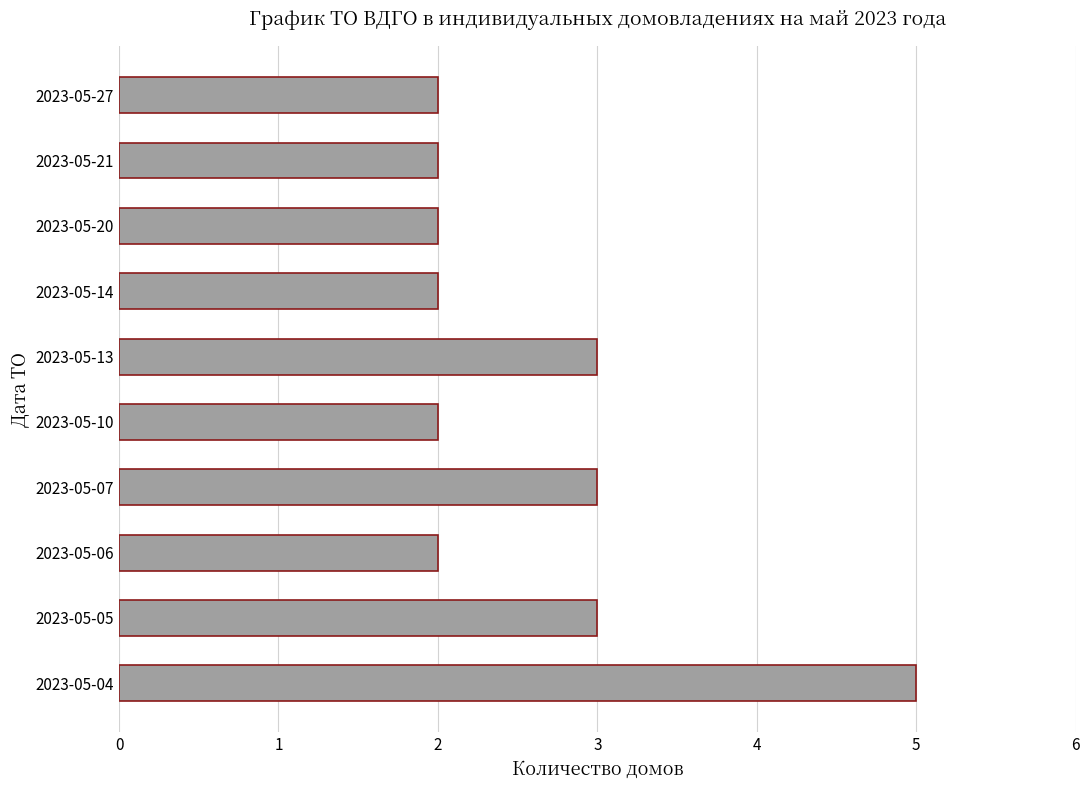

What is the ratio of the value at 2023-05-10 to the value at 2023-05-13?

0.7